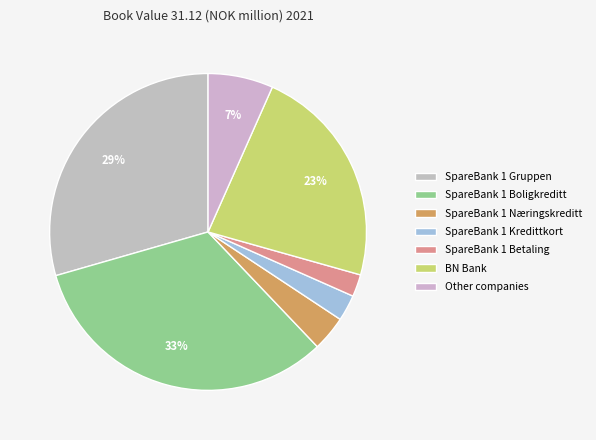

Count the number of slices in the pie.

7